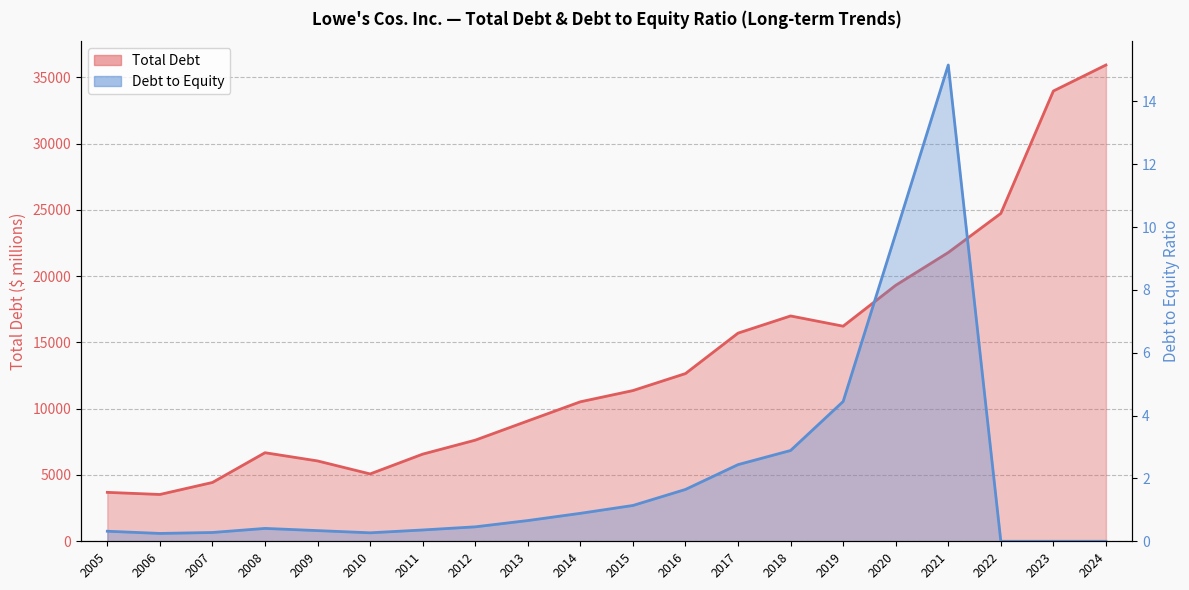

True or false: Debt to Equity and Total Debt intersect in this chart.

False